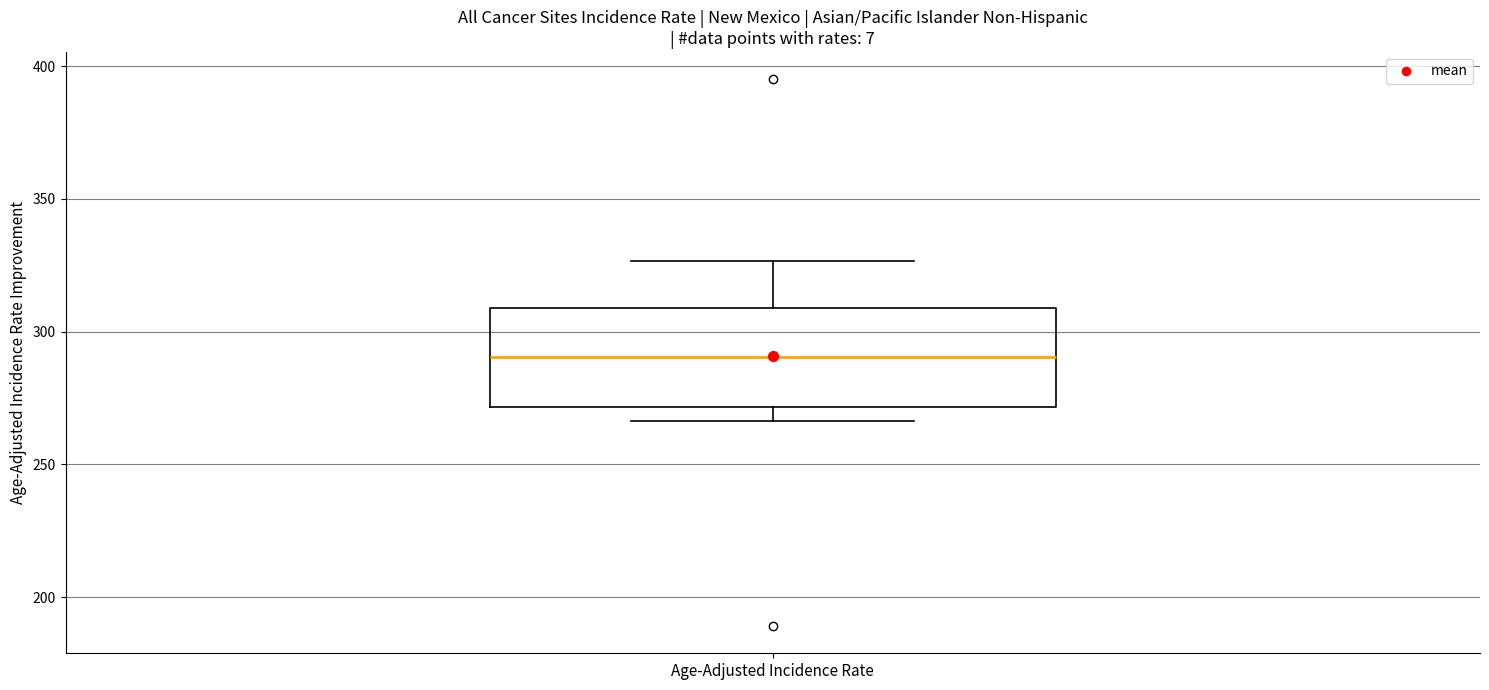

Where does the median line of the box for Age-Adjusted Incidence Rate sit on the y-axis? The values are not printed on the chart, so give them approximately, as read against the axis.

290